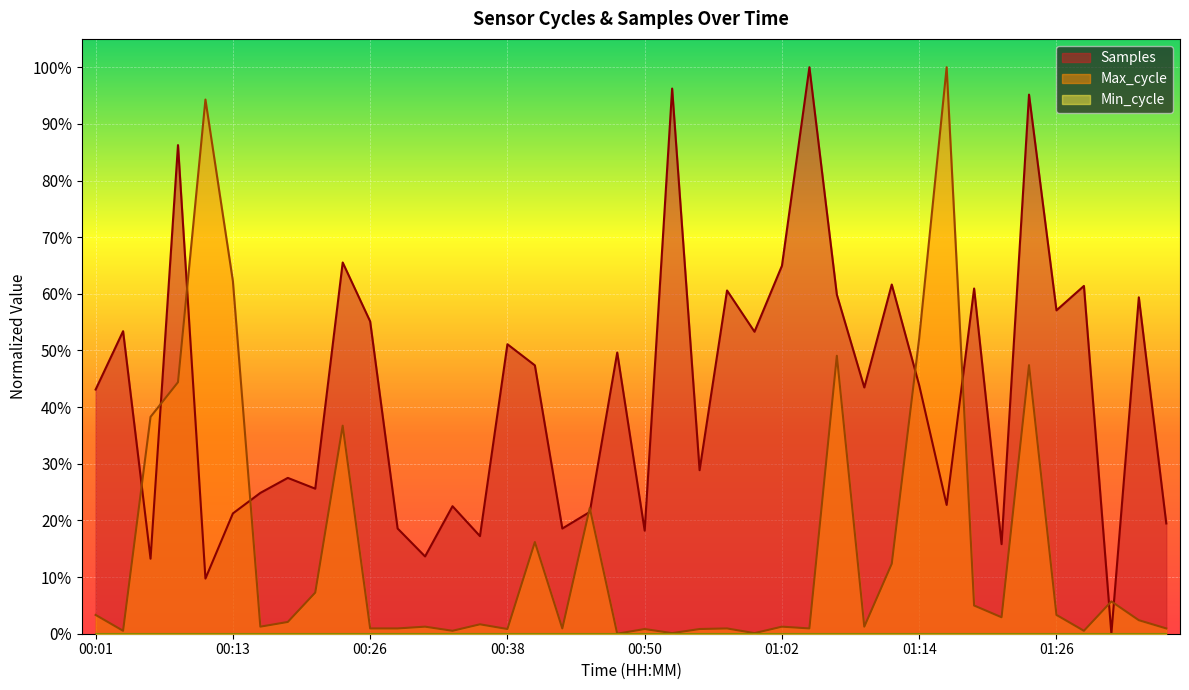

Where do Max_cycle and Samples first cross each other?

00:04 and 00:06